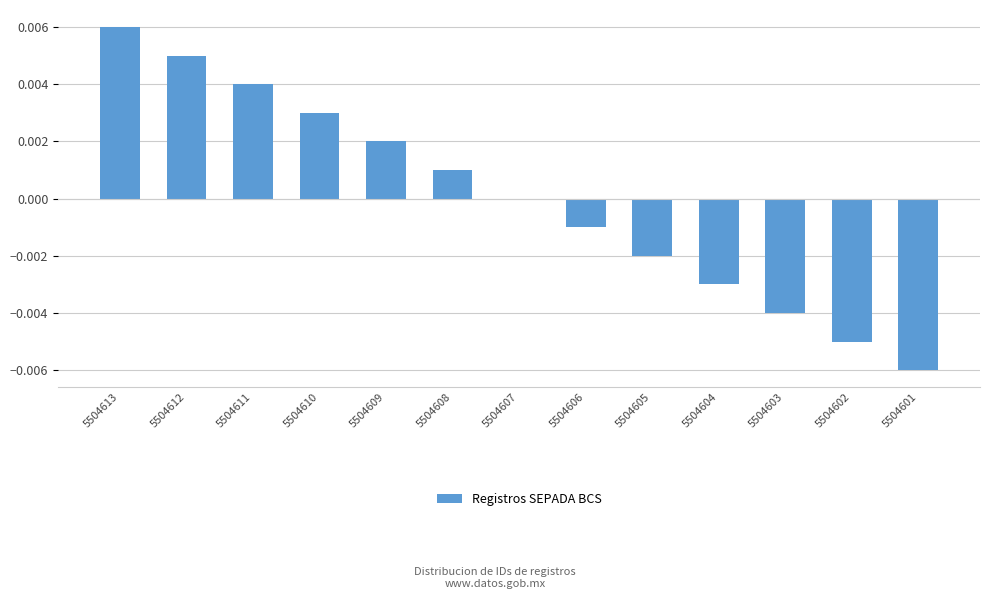

True or false: the data shows -0.0 at 5504603.

True